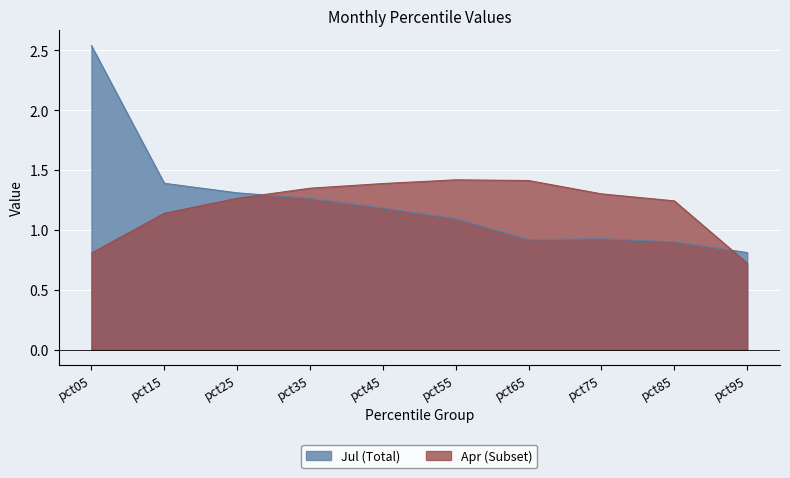

Is the value of Apr (Subset) at pct85 greater than the value of Jul (Total) at pct15?

No